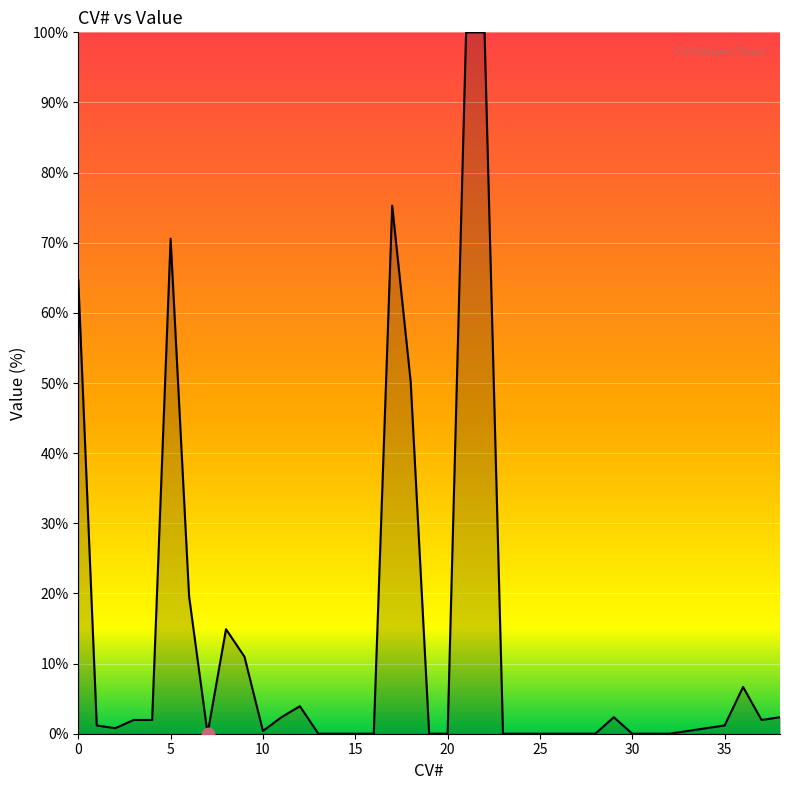

What is the difference between the maximum and minimum values?

100.0